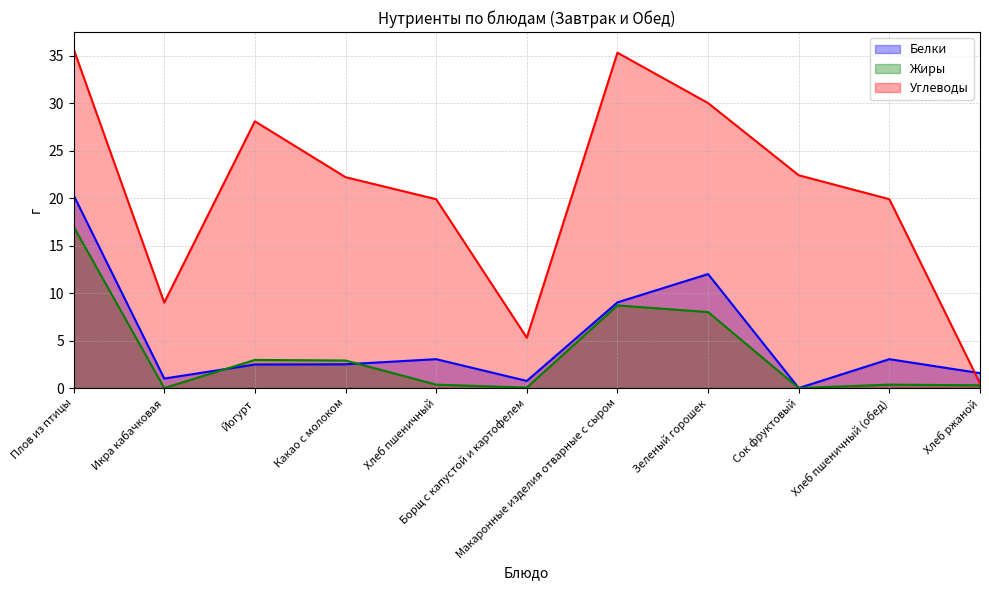

Rank the series at Хлеб ржаной from lowest to highest value.

Жиры, Углеводы, Белки